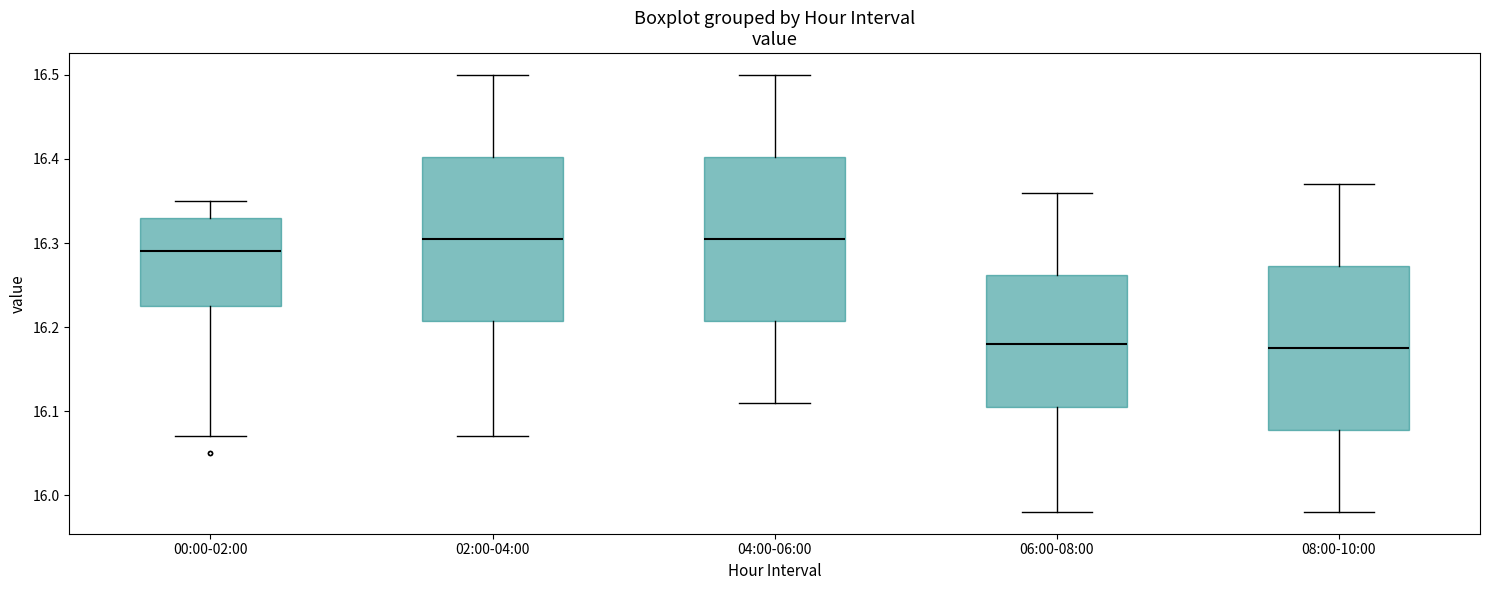

Reading left to right, read every box against the y-axis: the position of its median line, the range the box covers, and the ends of its whiskers. The values are not printed on the chart, so give them approximately, as read against the axis.

00:00-02:00: median 16.29, box 16.23 to 16.33, whiskers 16.07 to 16.35
02:00-04:00: median 16.31, box 16.21 to 16.40, whiskers 16.07 to 16.50
04:00-06:00: median 16.31, box 16.21 to 16.40, whiskers 16.11 to 16.50
06:00-08:00: median 16.18, box 16.11 to 16.26, whiskers 15.98 to 16.36
08:00-10:00: median 16.18, box 16.08 to 16.27, whiskers 15.98 to 16.37